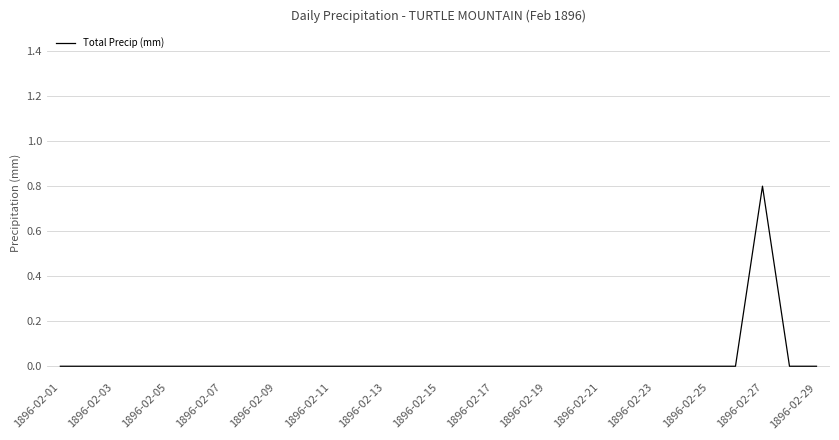

Is this an area chart (filled region under the line)?

No